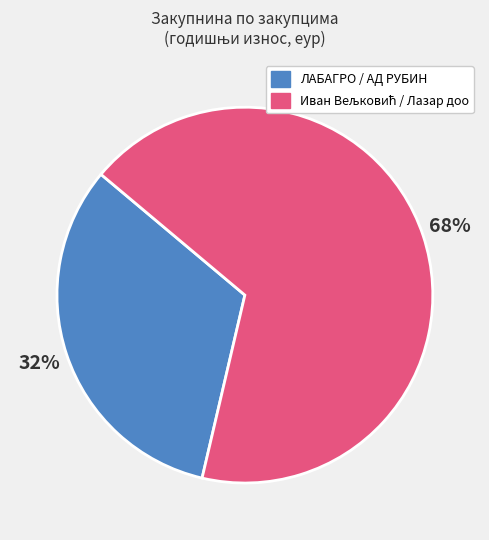

What percentage is the ЛАБАГРО / АД РУБИН slice, to the nearest percent?

32%